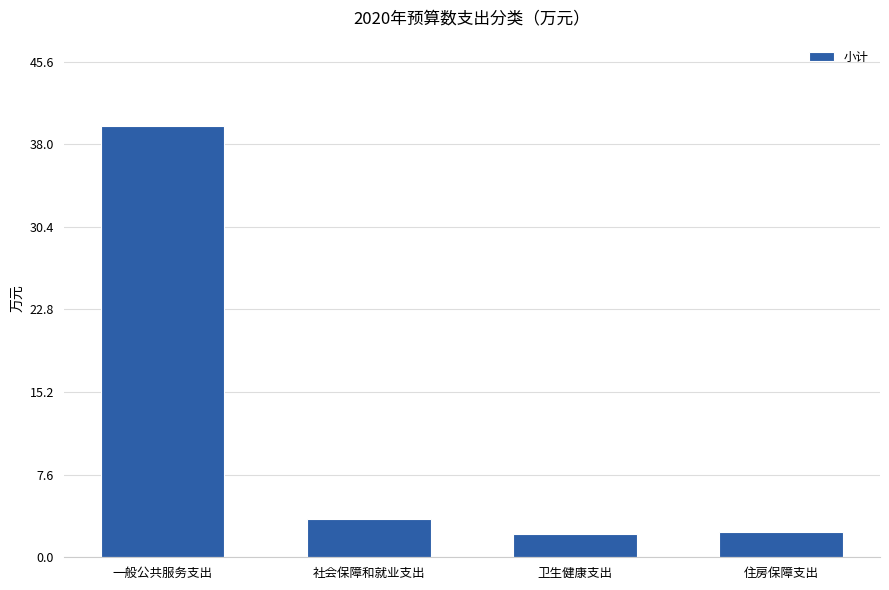

What is the smallest value displayed?

2.1